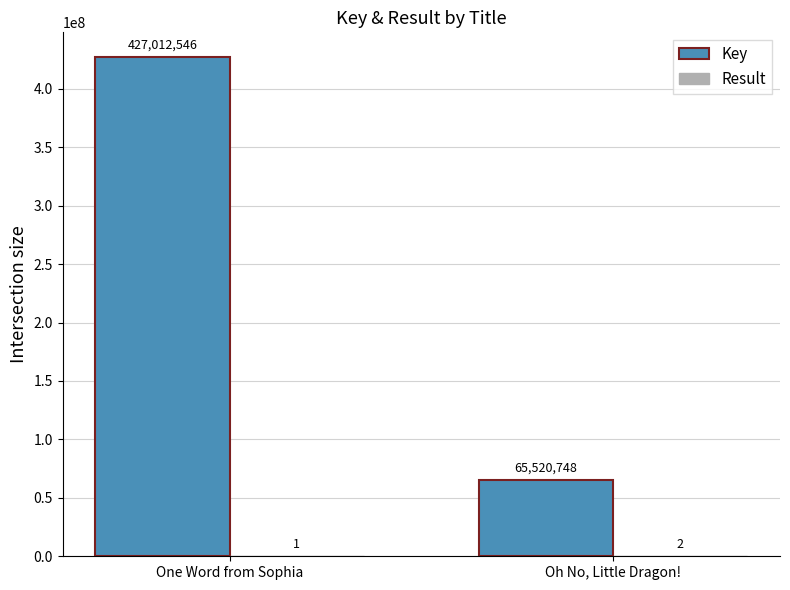

What is the sum of the Key values at One Word from Sophia and Oh No, Little Dragon!?

492533294